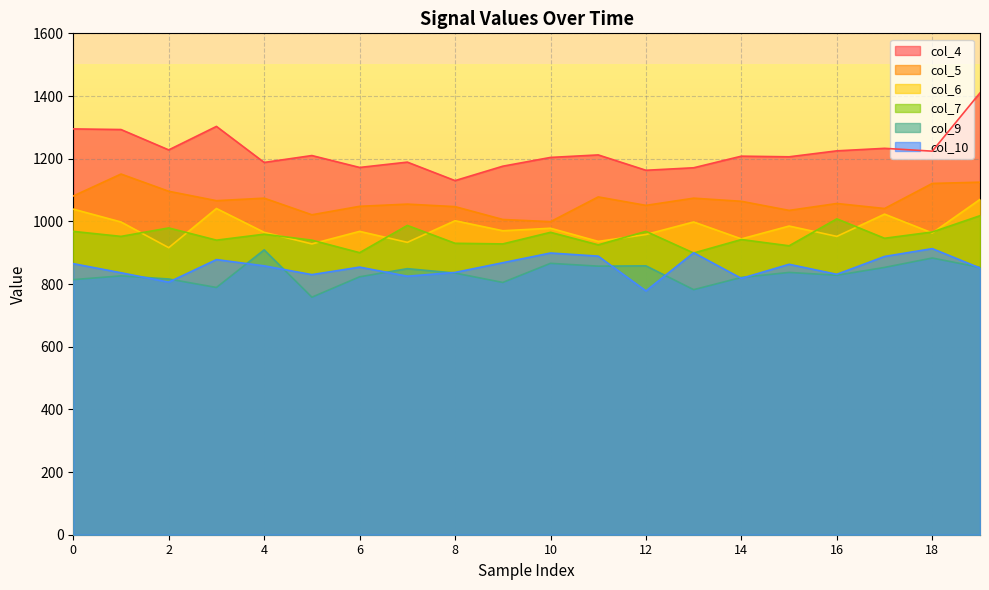

Which series changed the most between 2 and 19?

col_4